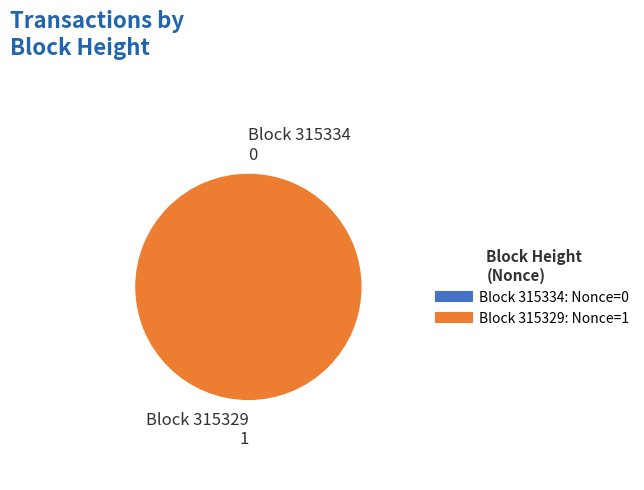

Which category has the smallest portion of the pie?

315334